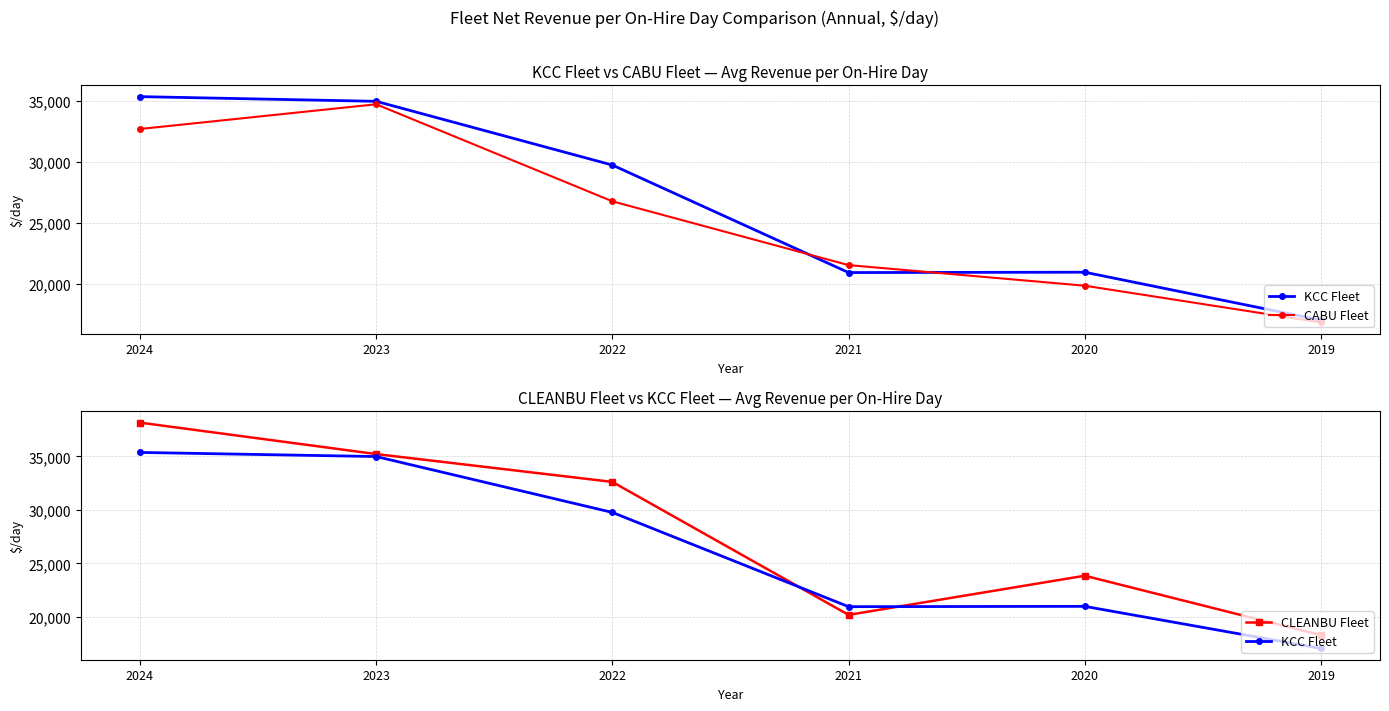

Reading left to right, what are all the values shown in this chart?

KCC Fleet: 35368	34983	29764	20961	20990	17060
CABU Fleet: 32717	34742	26796	21571	19886	16877
CLEANBU Fleet: 38151	35214	32614	20195	23851	18300